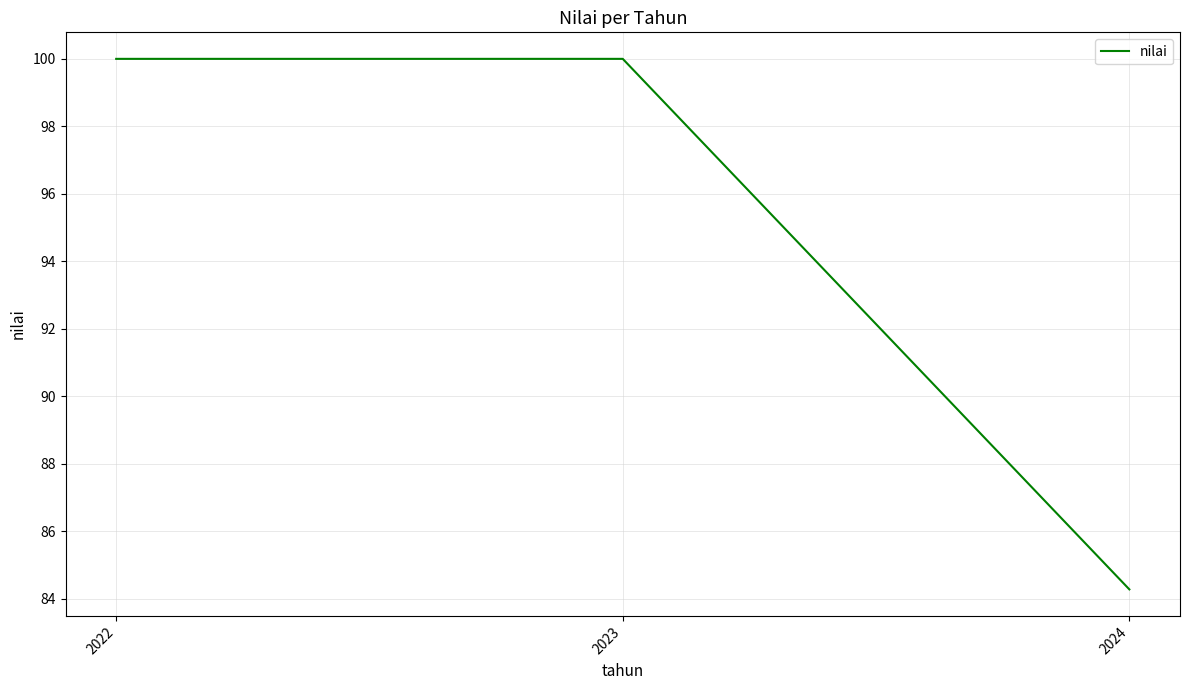

What is the greatest value displayed?

100.0